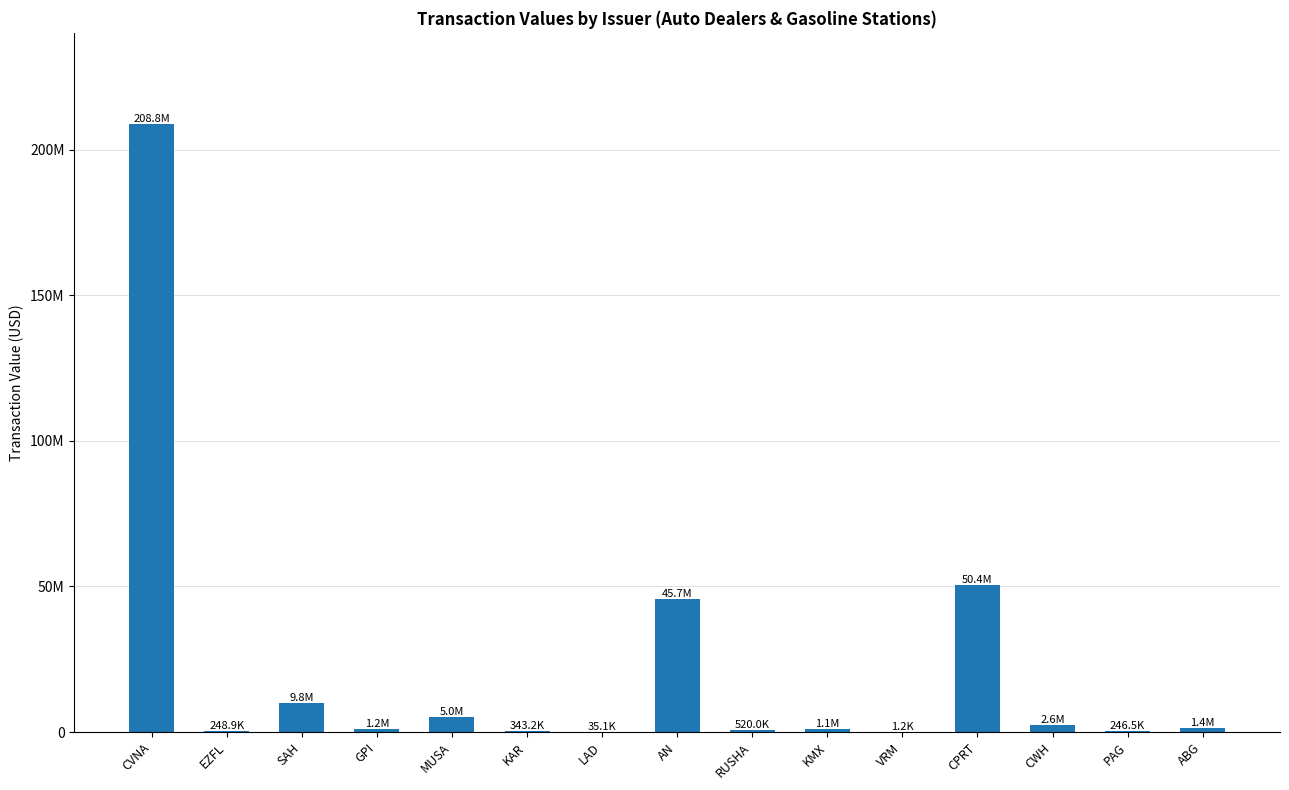

Are the bars horizontal?

No